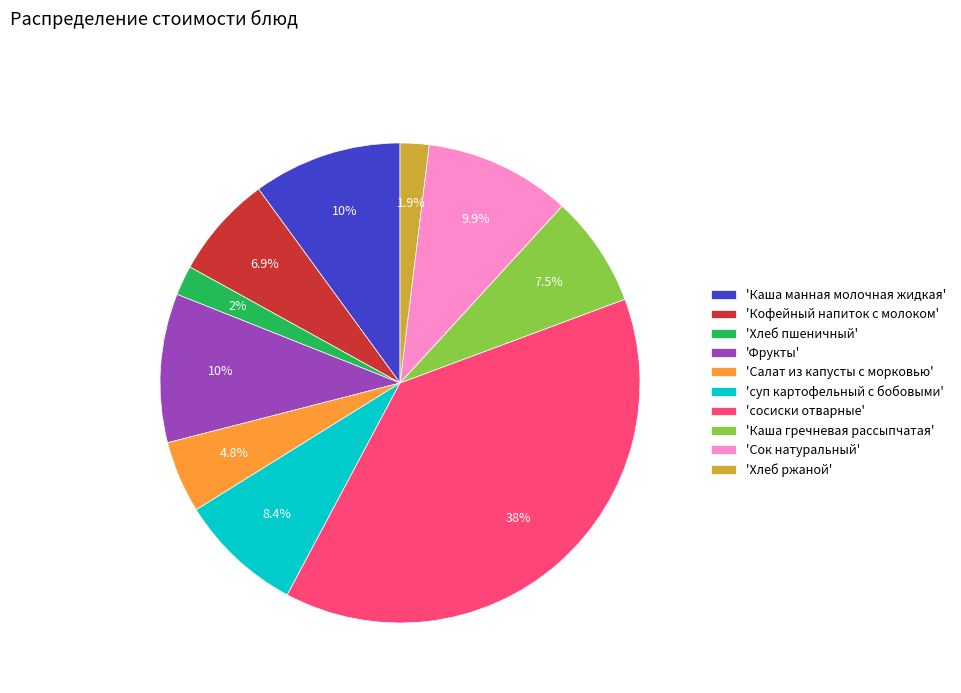

Which has a higher value, 'Хлеб ржаной' or 'Каша гречневая рассыпчатая'?

'Каша гречневая рассыпчатая'